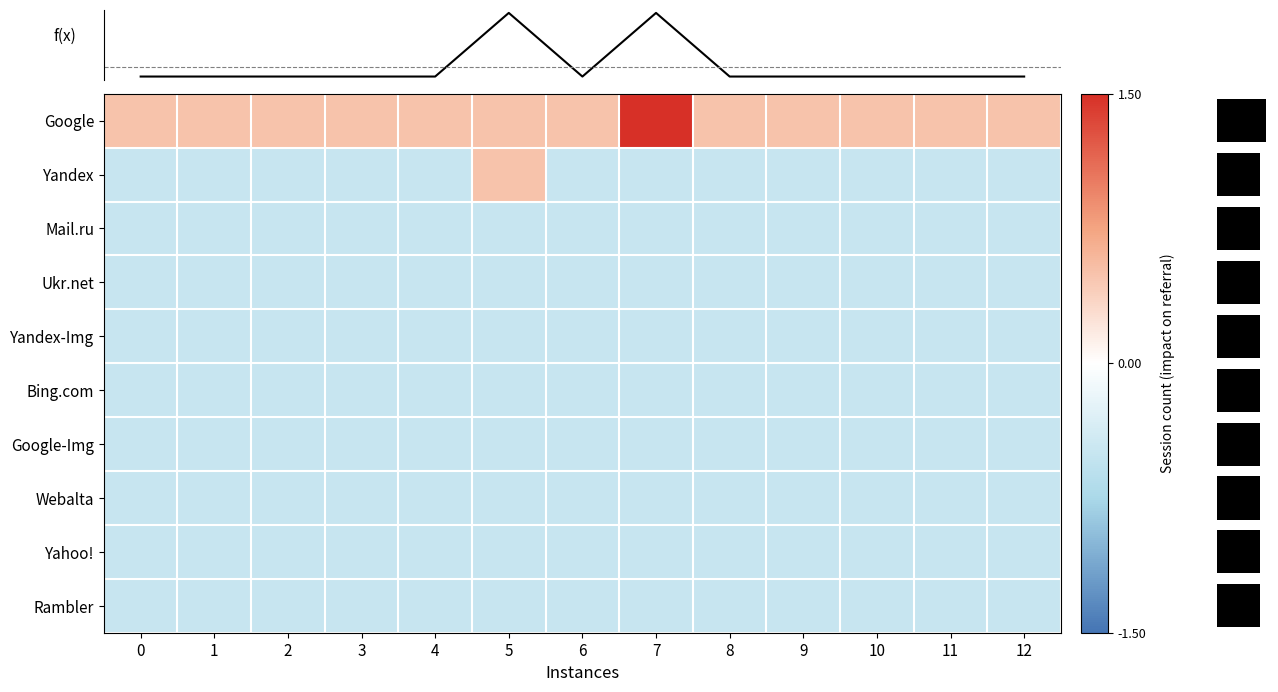

List the series in order of their peak value, highest first.

Google, Yandex, Mail.ru, Ukr.net, Yandex-Img, Bing.com, Google-Img, Webalta, Yahoo!, Rambler, f(x)